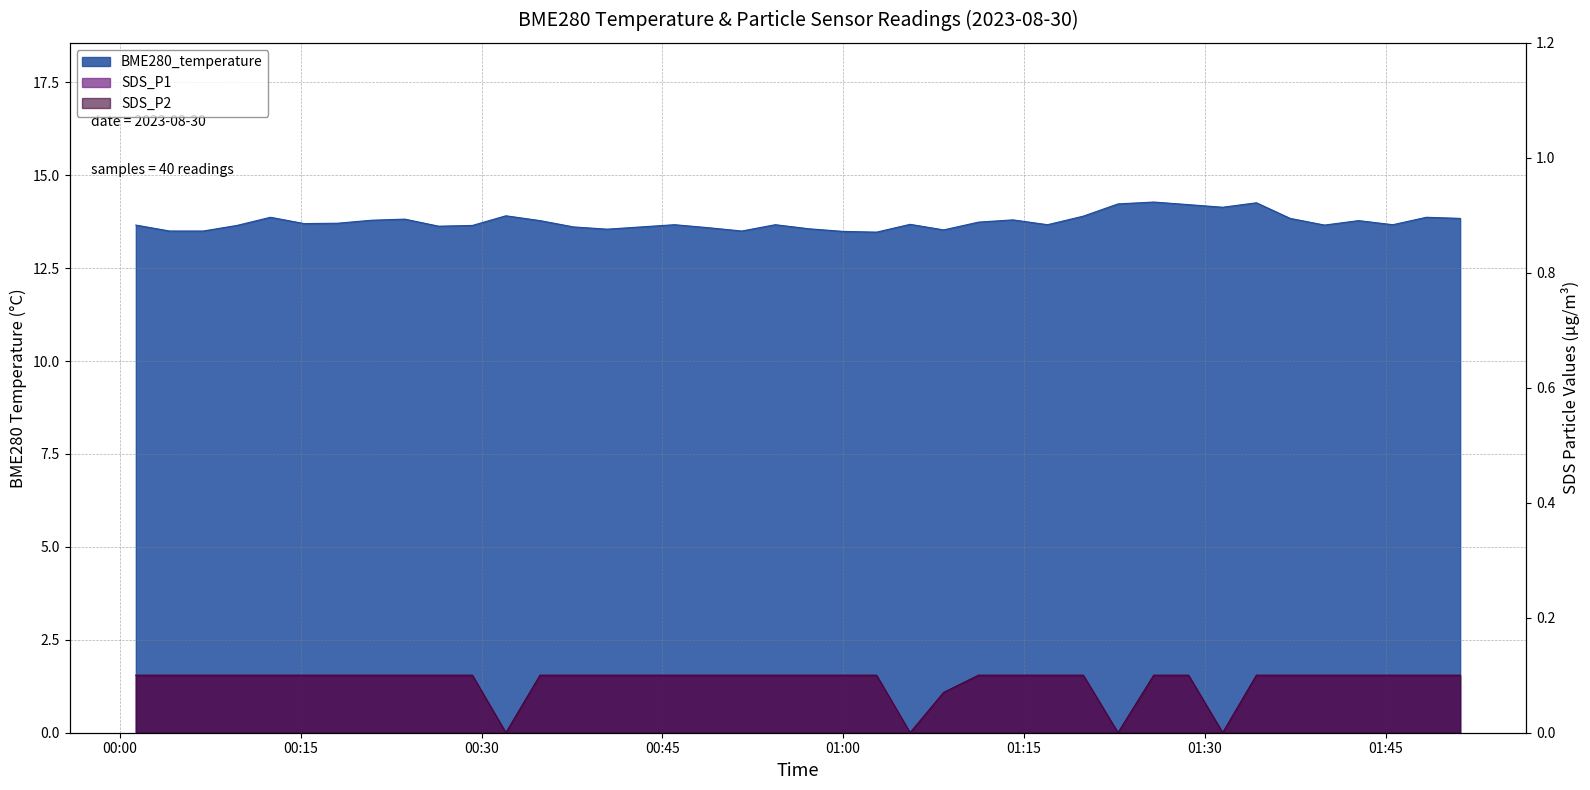

At which category does the chart reach its peak across all series?

2023/08/30 01:25:46